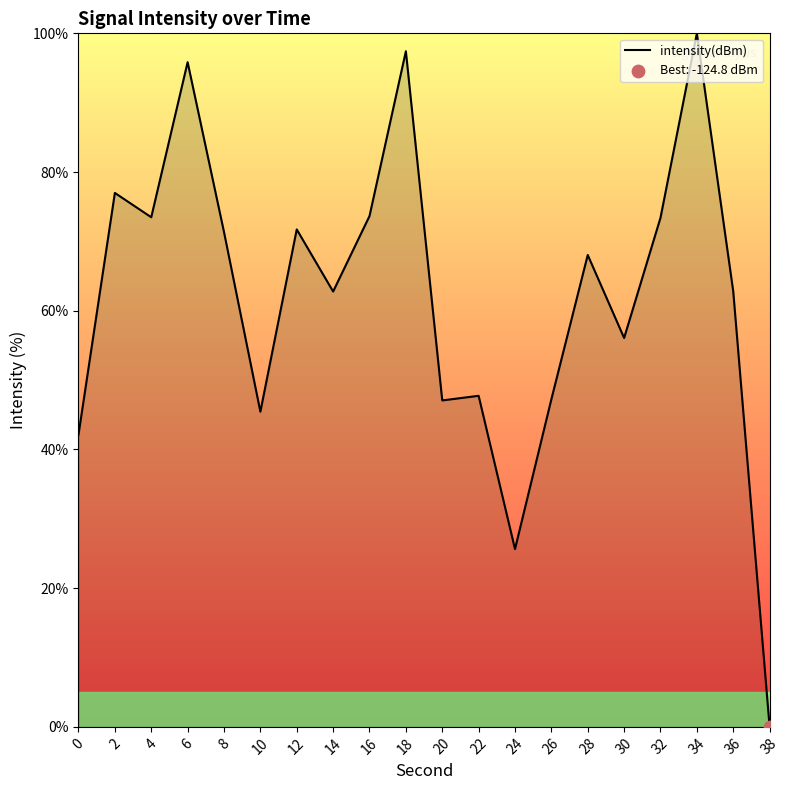

Approximately how many times larger is the value at 32 compared to 2?

1.0